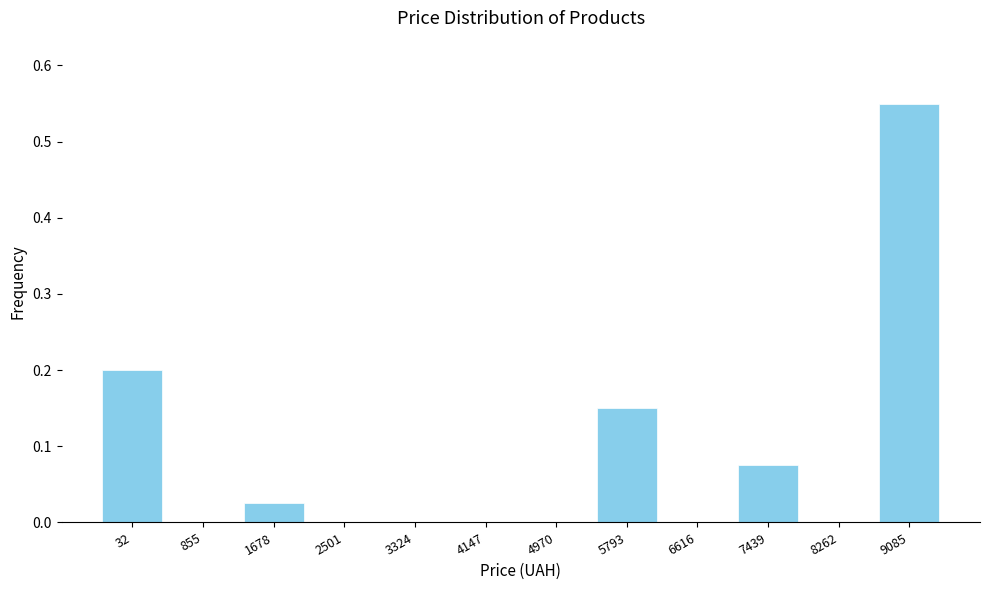

What is the sum of all values?

1.0